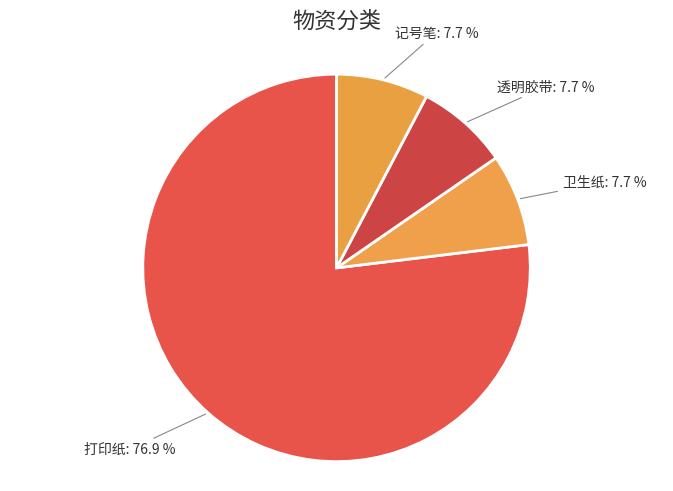

Is 卫生纸 the majority of the pie?

No